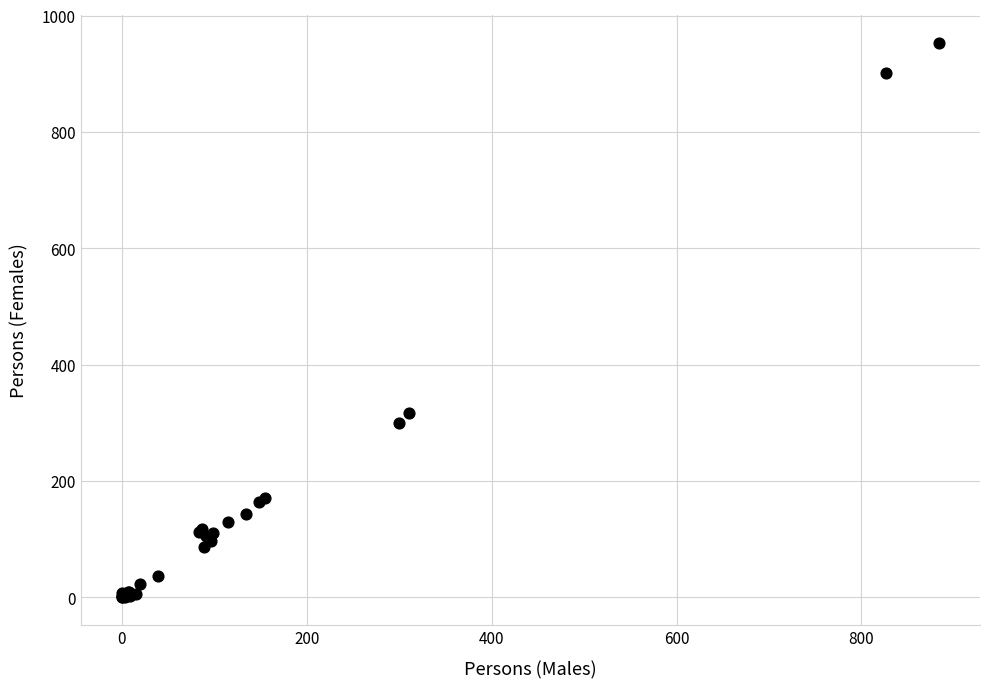

What Y value in the scatter plot is closest to 476?

316